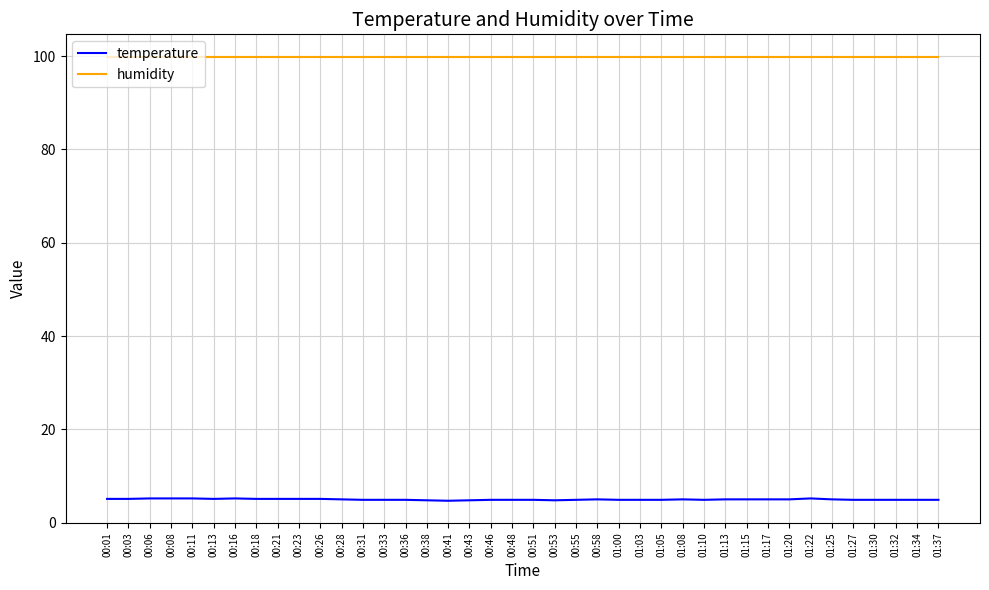

What is the sum of all humidity values?

3996.0